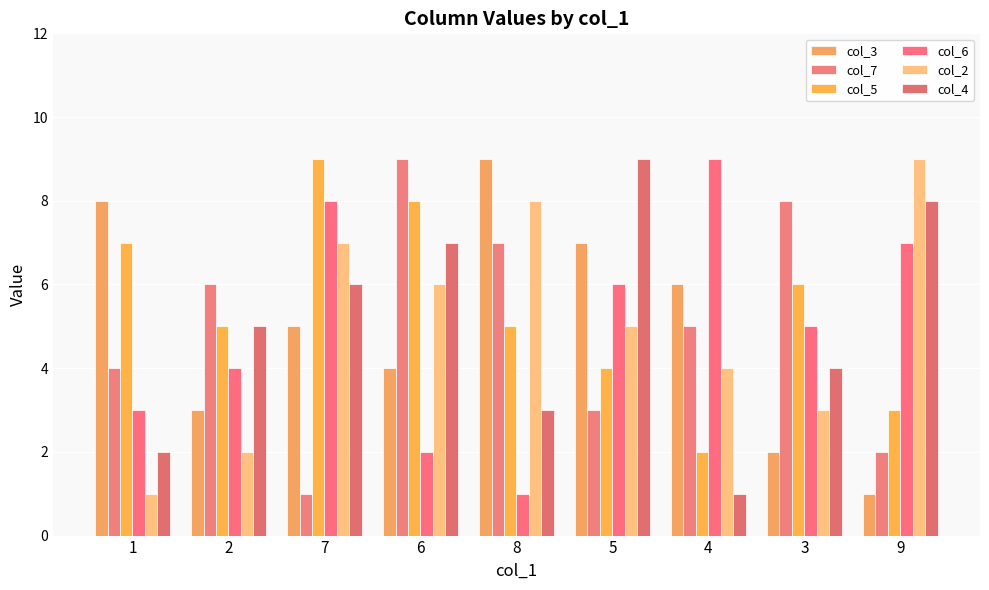

Where does the col_5 series first go above 5?

1